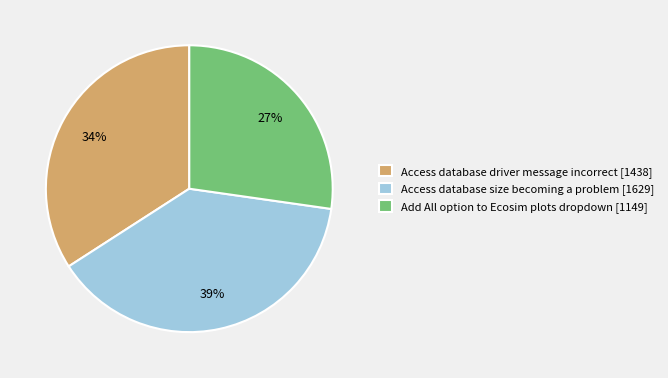

Is the sum of Access database driver message incorrect [1438] and Access database size becoming a problem [1629] greater than half?

Yes